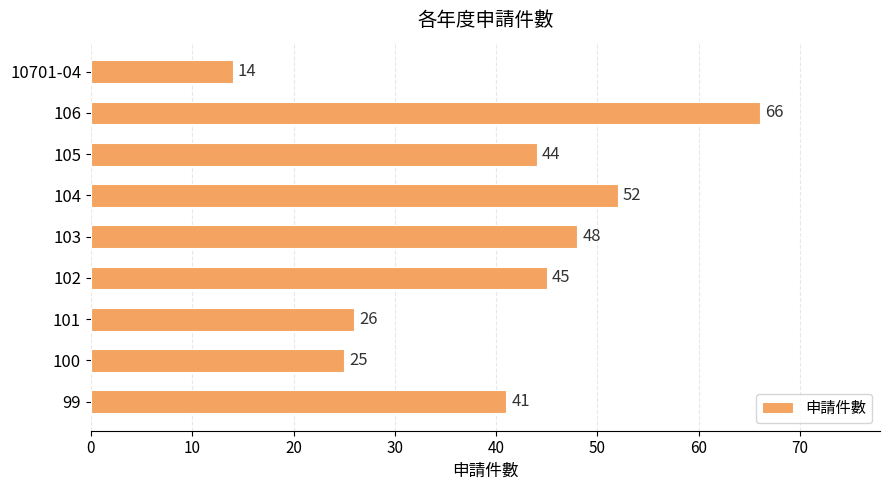

Are the bars horizontal?

Yes